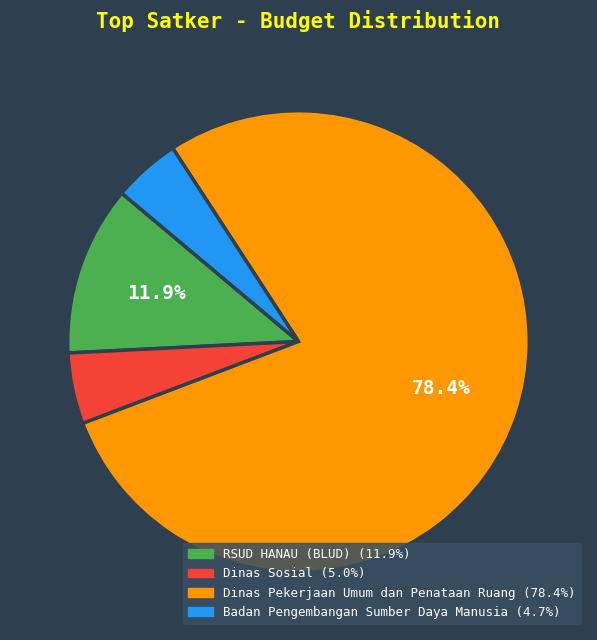

Is there a majority slice in this chart?

Yes